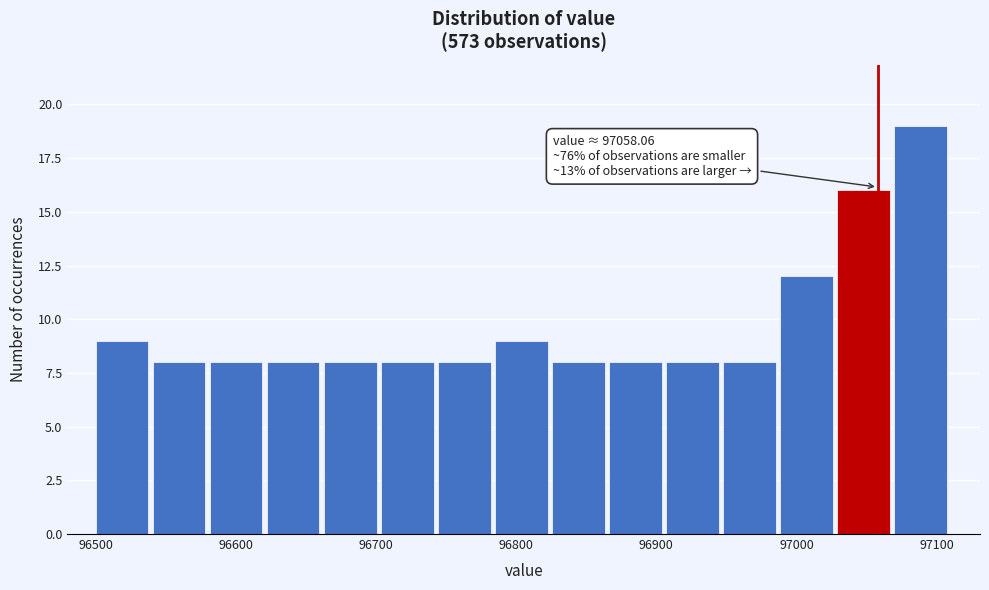

Which range on the x-axis has the tallest bar?

97070 to 97110